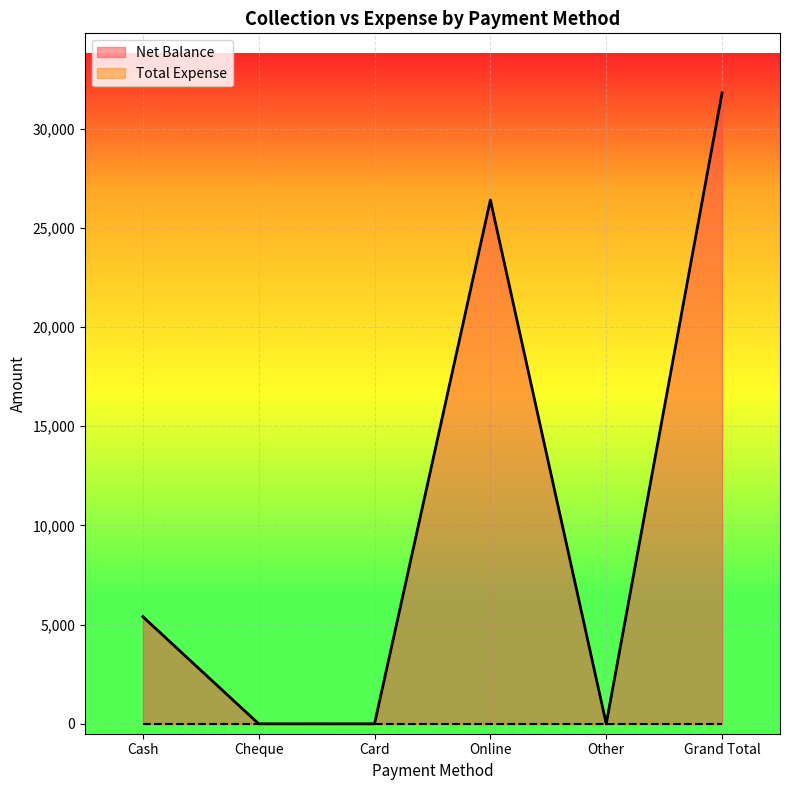

The value at Card is 0. True or false?

True